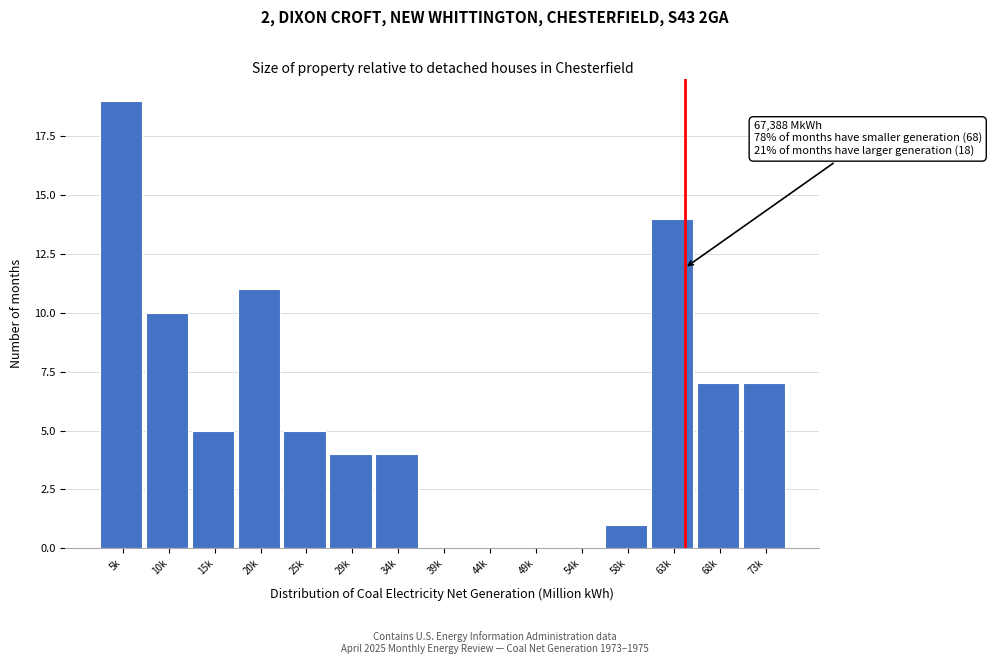

Reading left to right, extract all data points from this chart.

5k=19	10k=10	15k=5	20k=11	25k=5	29k=4	34k=4	39k=0	44k=0	49k=0	54k=0	58k=1	63k=14	68k=7	73k=7